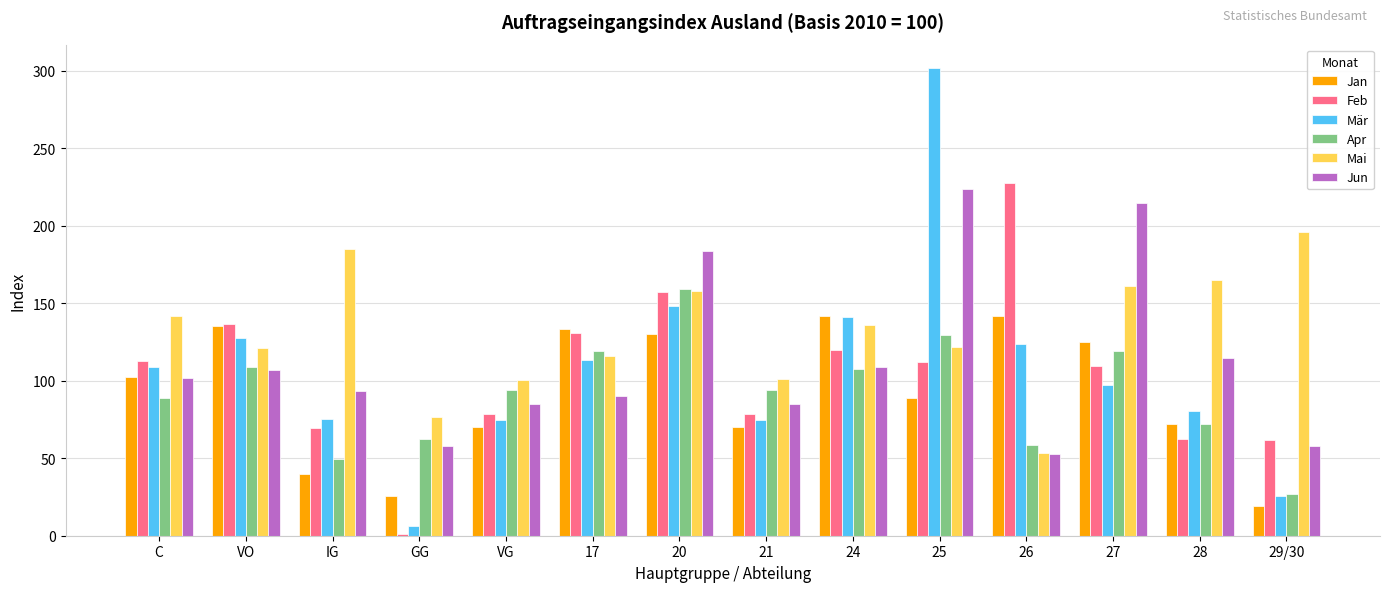

At which label does Jun reach its peak?

25